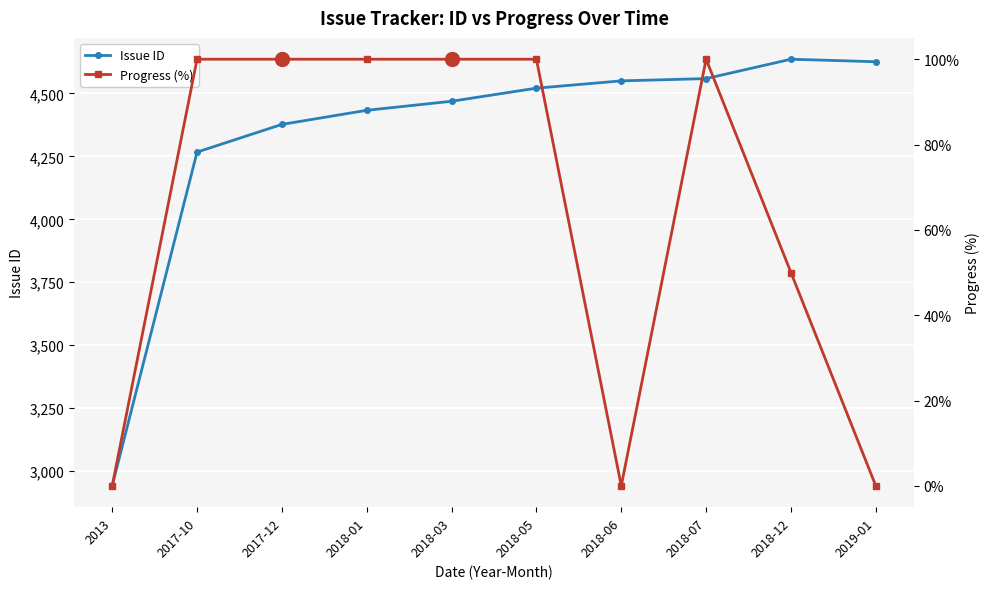

The Issue ID series shows 4559 at 2018-07. True or false?

True